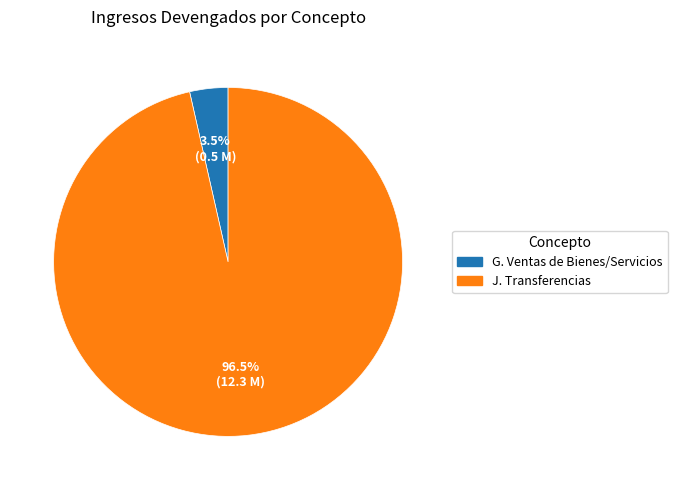

Is there a majority slice in this chart?

Yes